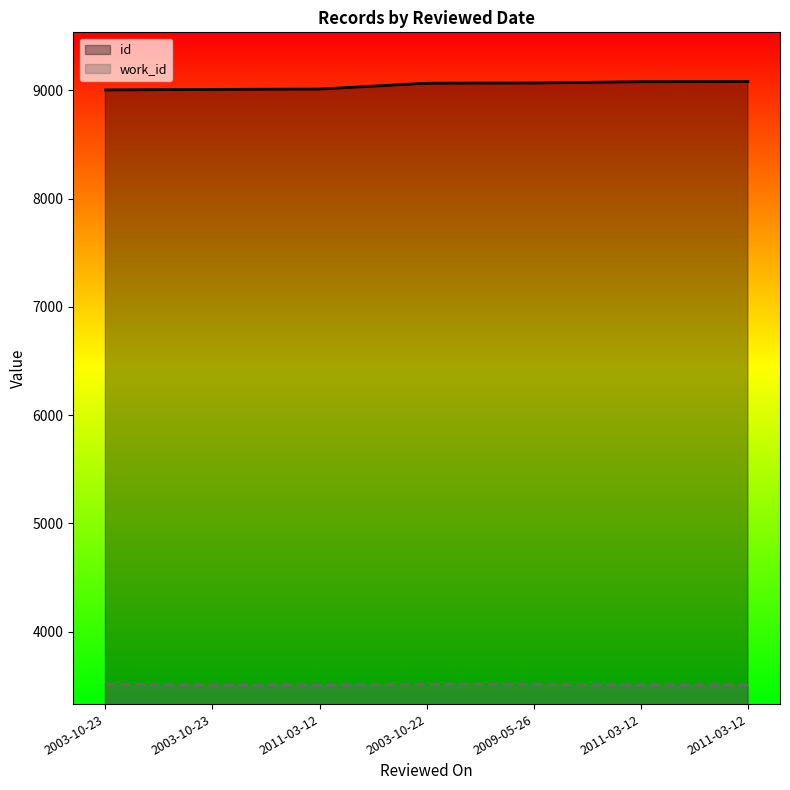

What is the value of the id point at the 2nd from the left?

9003